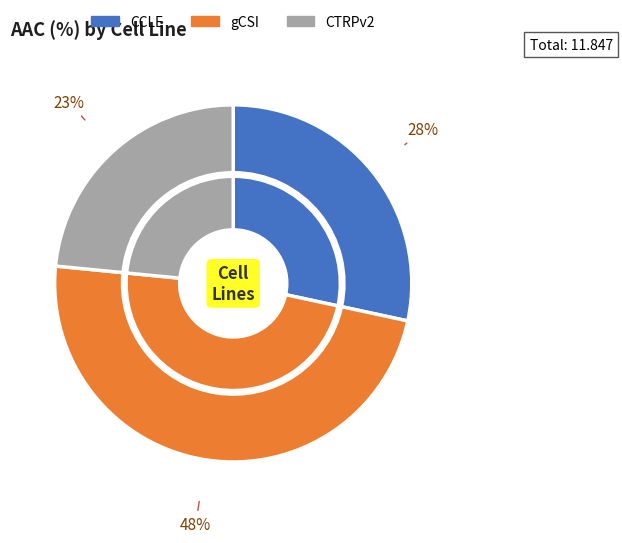

To the nearest percent, what portion does CCLE represent?

28%